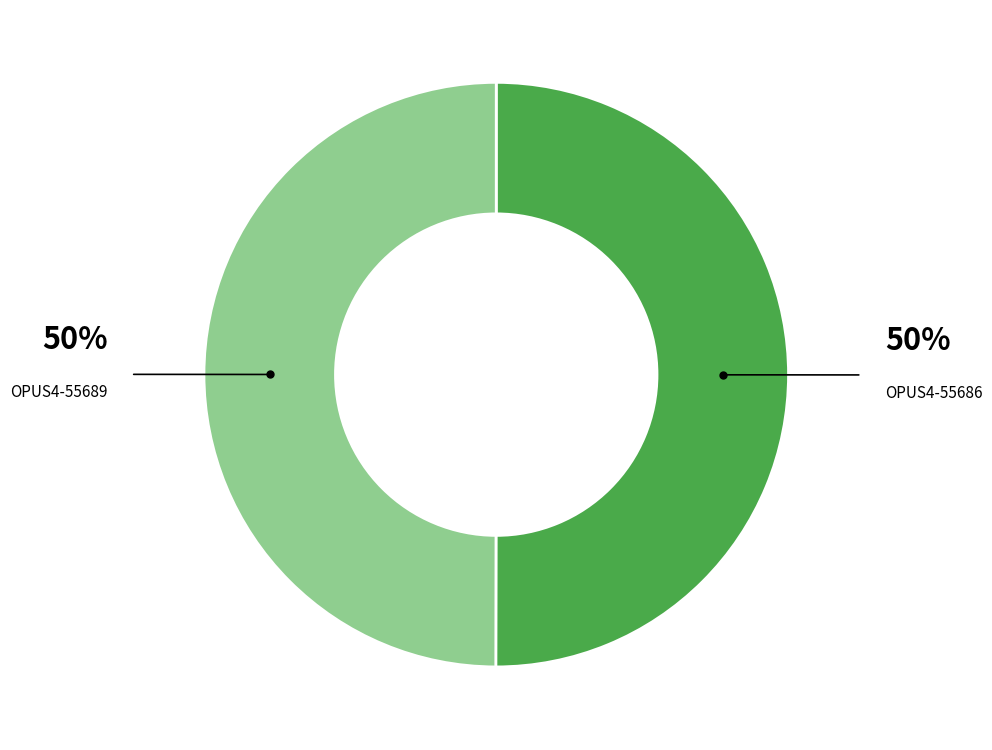

How many segments does this pie chart have?

2